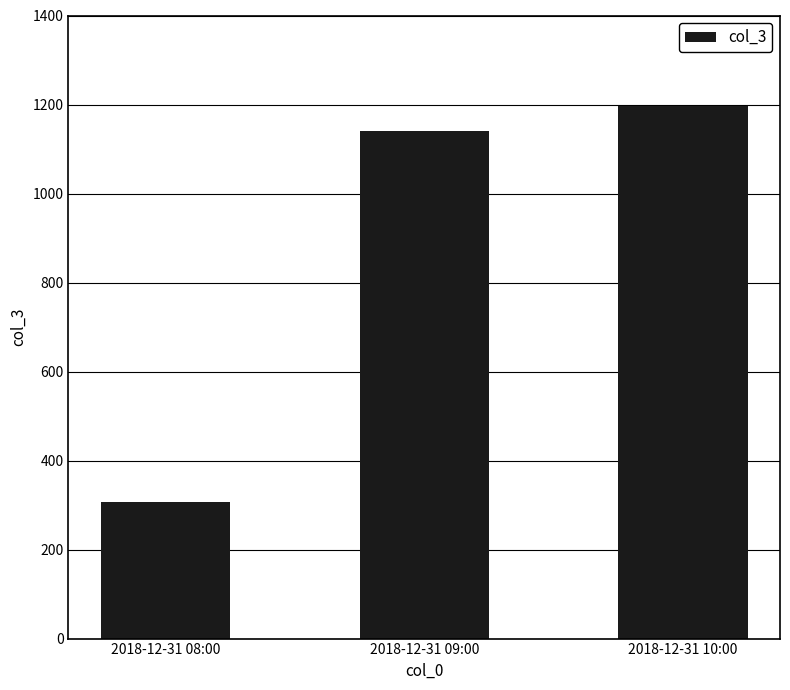

Does the chart contain any negative values?

No